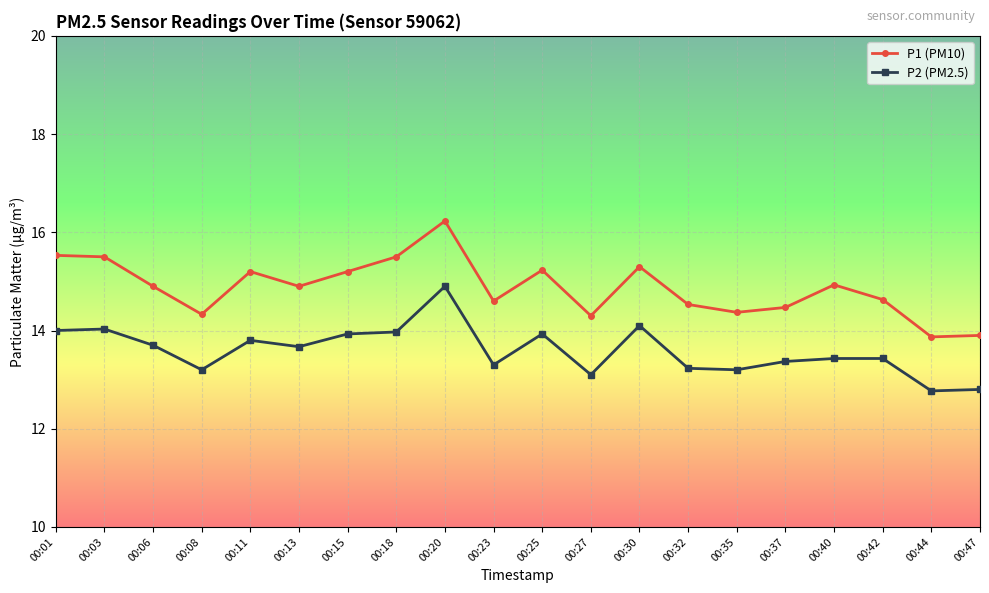

Rank the series by their average value, from lowest to highest.

P2 (PM2.5), P1 (PM10)